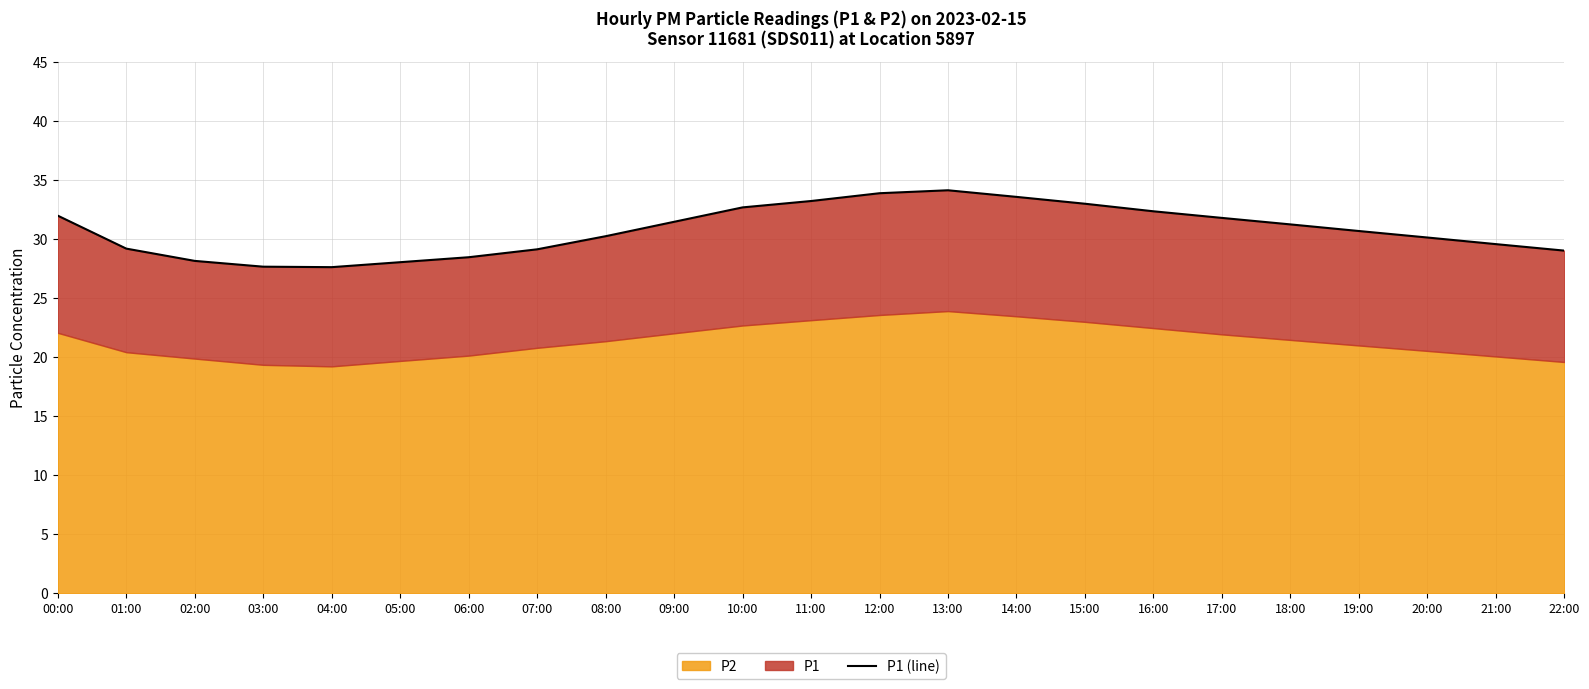

What is the sum of the values at 07:00 and 03:00?

56.8